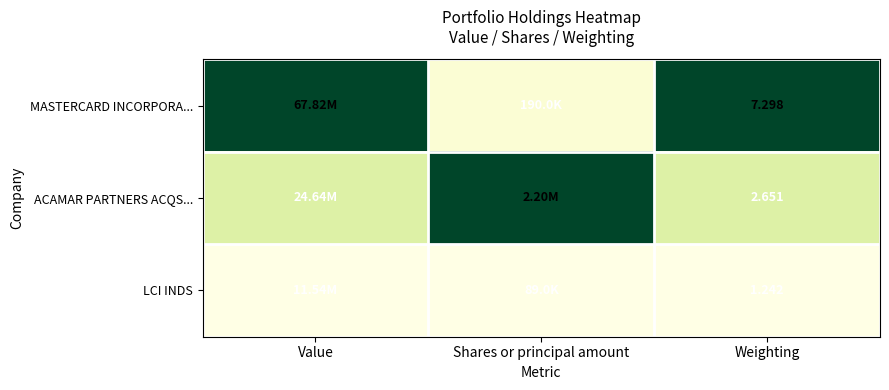

Which series has the largest total across all categories?

MASTERCARD INCORPORA...